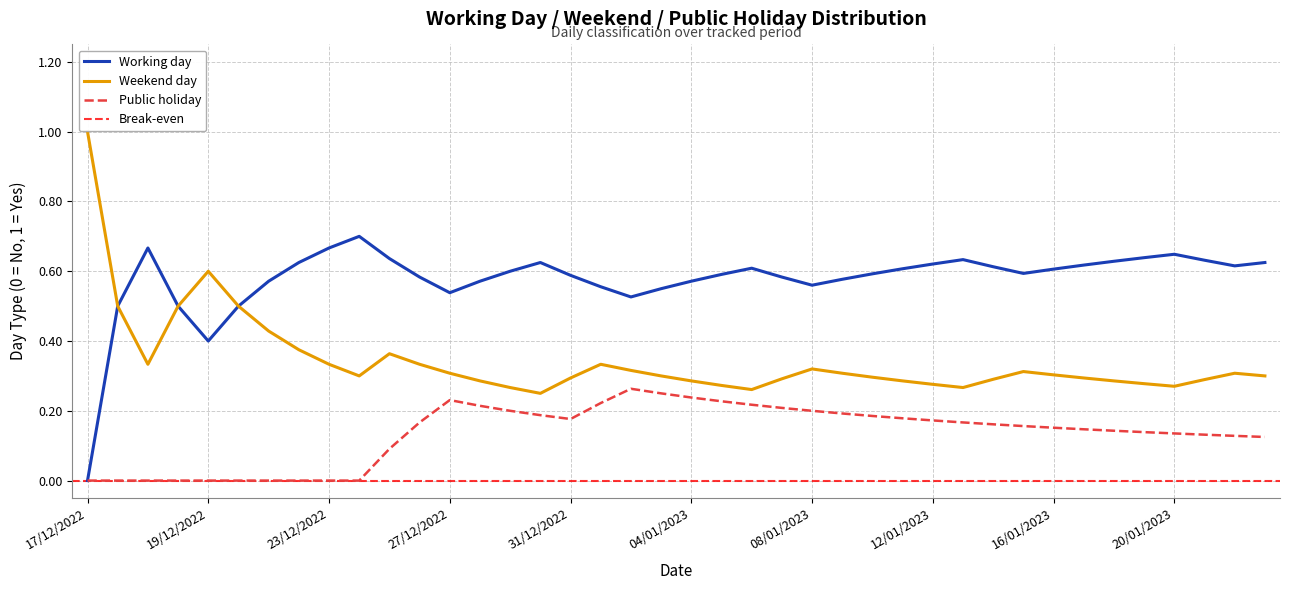

What is the greatest value displayed?

1